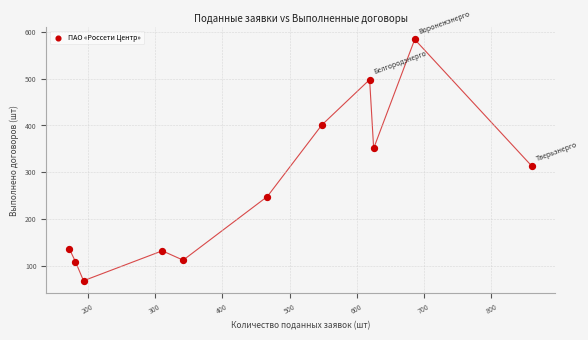

What is the average Y value?

268